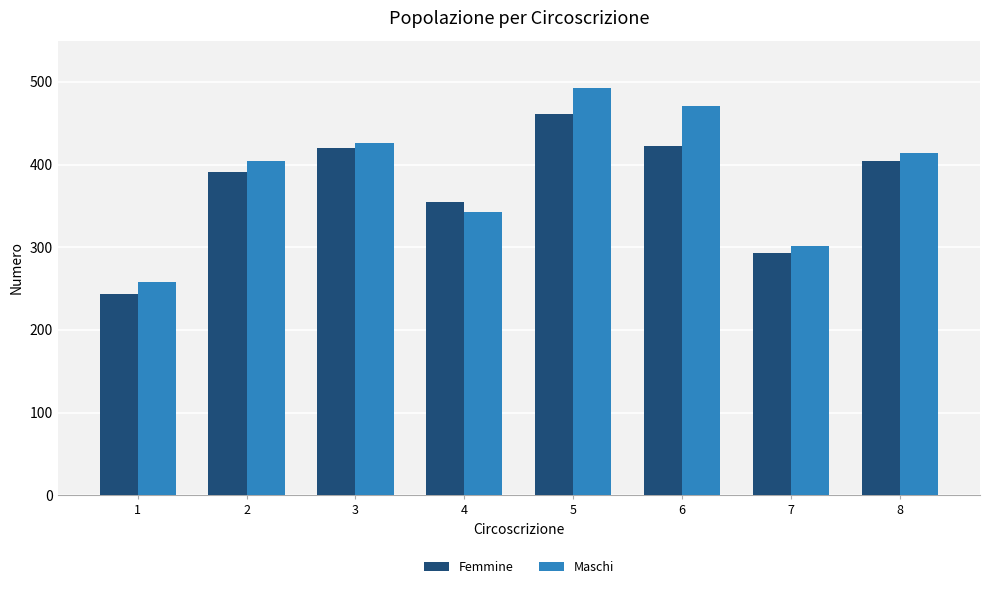

Rank the series by their maximum value, from highest to lowest.

Maschi, Femmine